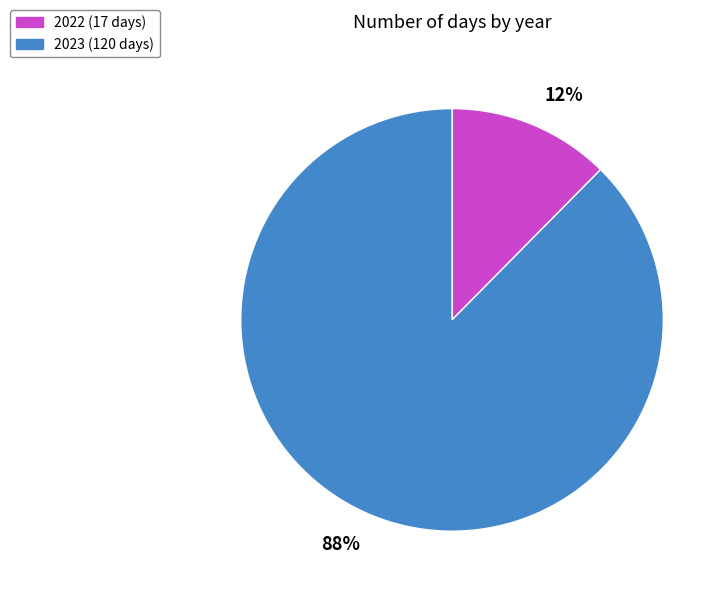

What percentage is the 2023 slice, to the nearest percent?

88%